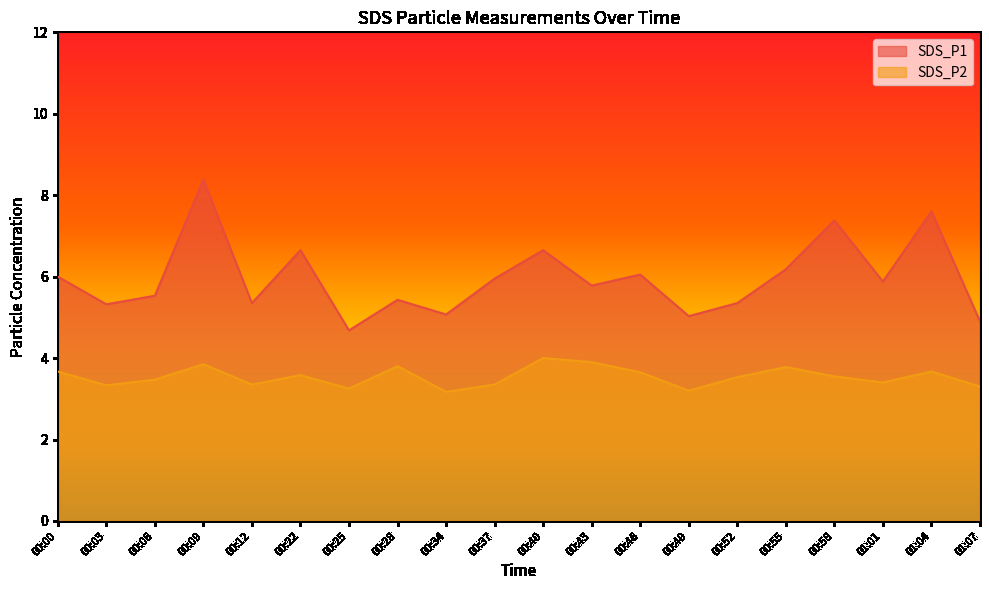

What are all the series names shown in the legend?

SDS_P1, SDS_P2